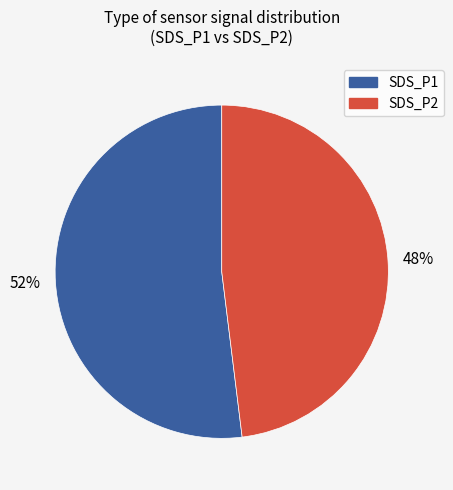

Is there a majority slice in this chart?

Yes